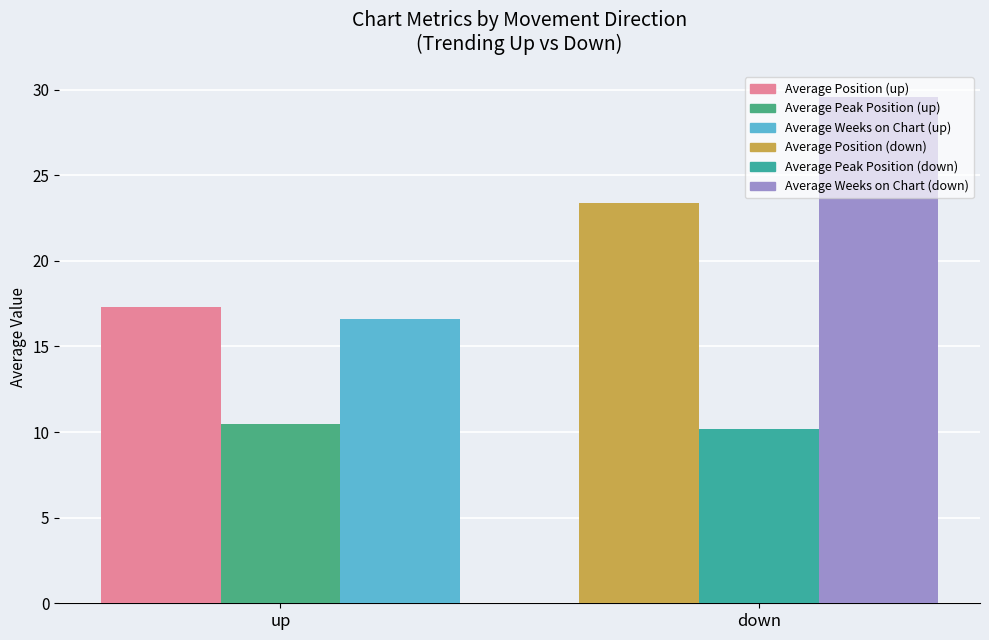

What is the label of the 1st bar from the right?

down